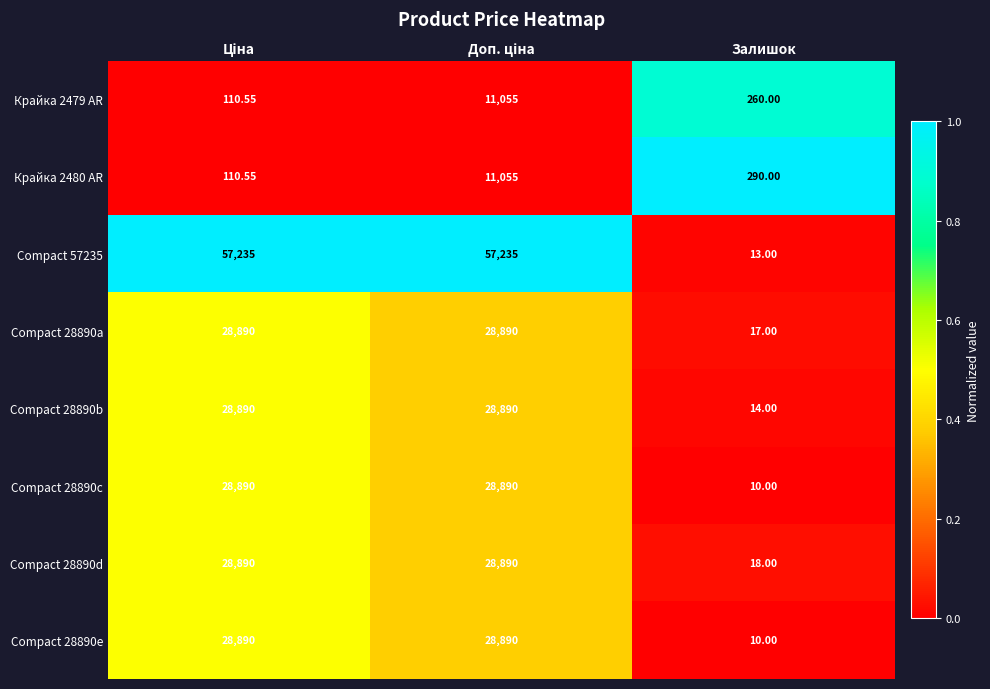

Which series has the largest total across all categories?

Compact 57235